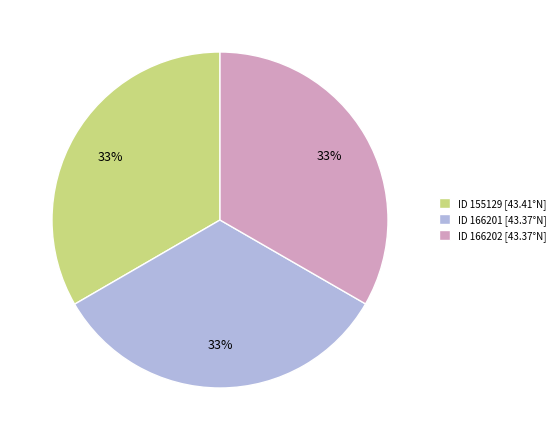

Is the sum of ID 166201 [43.37°N] and ID 166202 [43.37°N] greater than half?

Yes